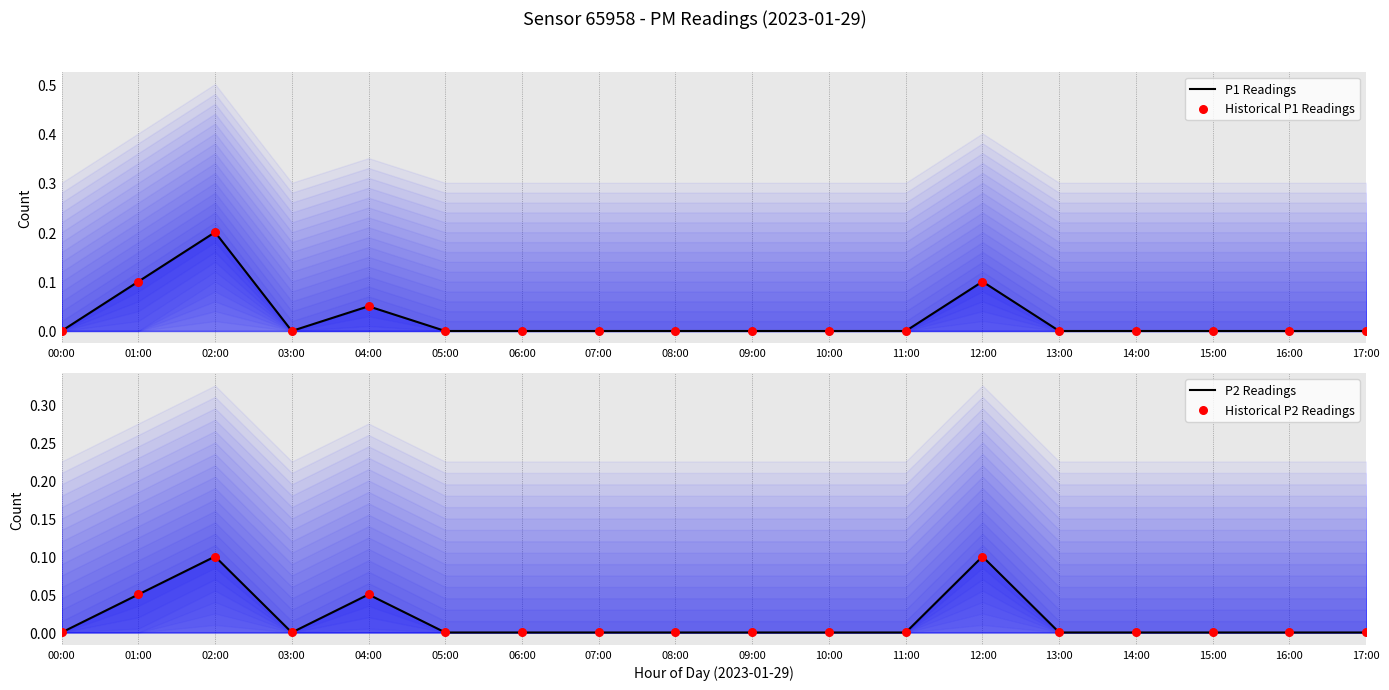

Which series has the largest total across all categories?

P1 Readings